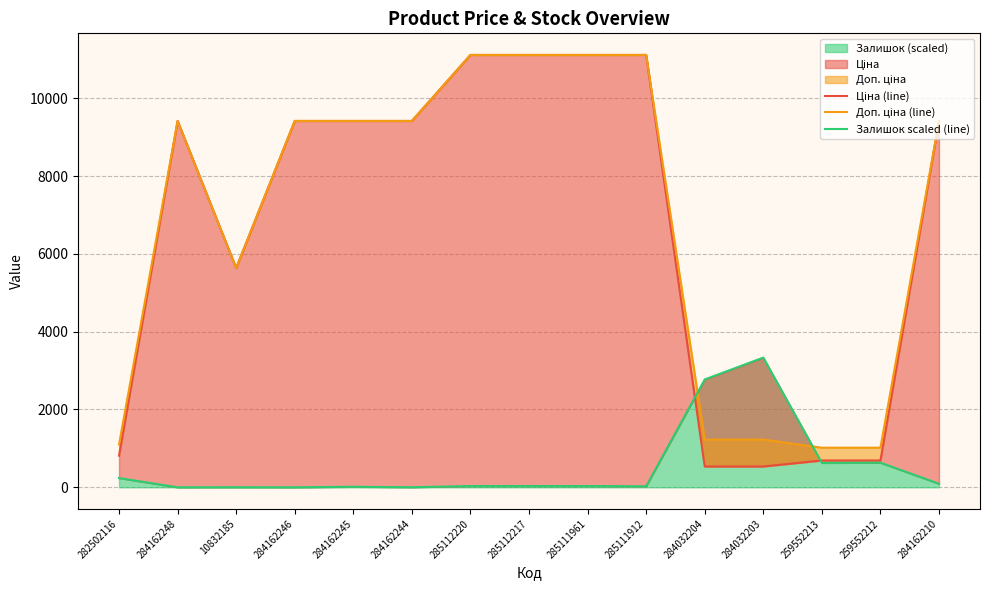

Is it true that Залишок scaled (line) equals 83.3 at 282502116?

False